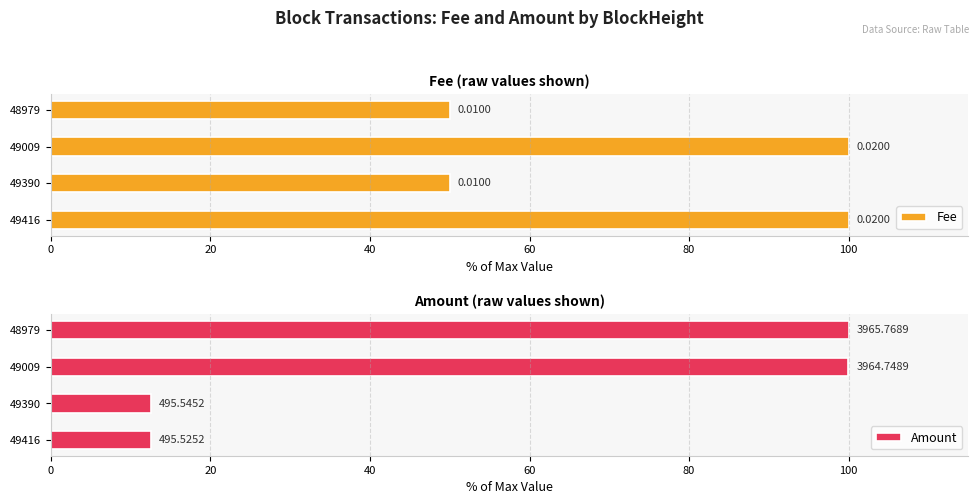

Between 49416 and 49009, which series saw the biggest shift?

Amount